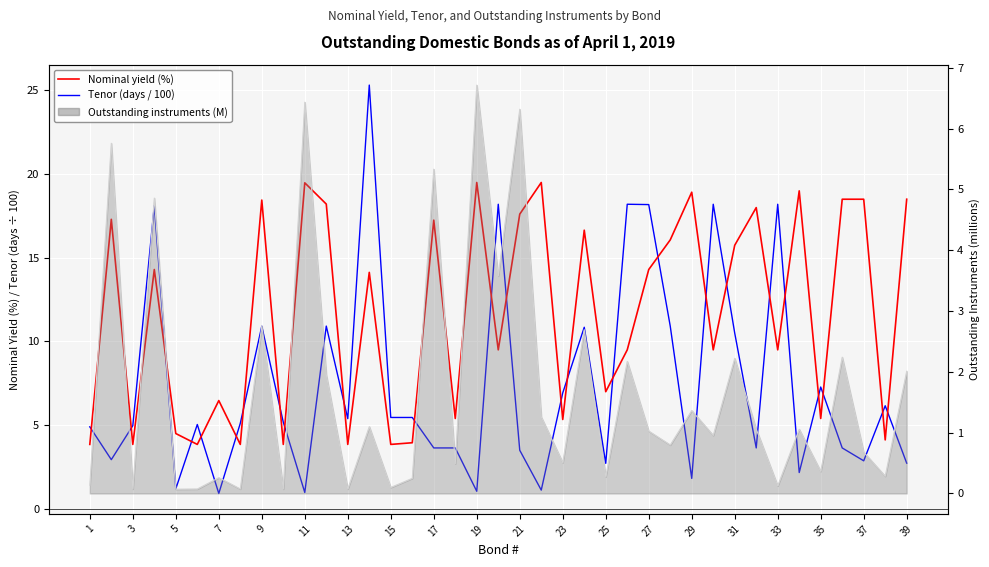

Which series has the largest range (max minus min)?

Tenor (days / 100)